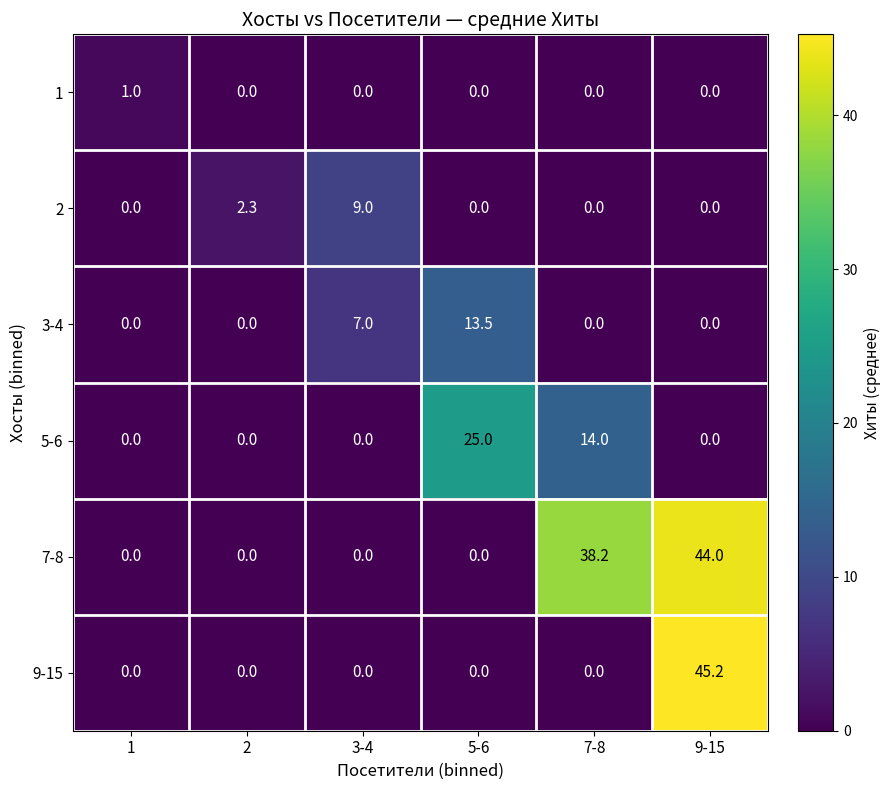

Rank the series by their maximum value, from lowest to highest.

1, 2, 3-4, 5-6, 7-8, 9-15